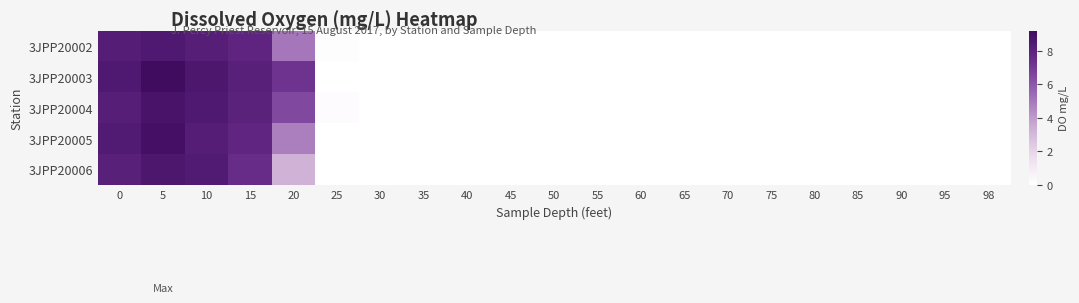

At how many categories does at least one series exceed 0?

6